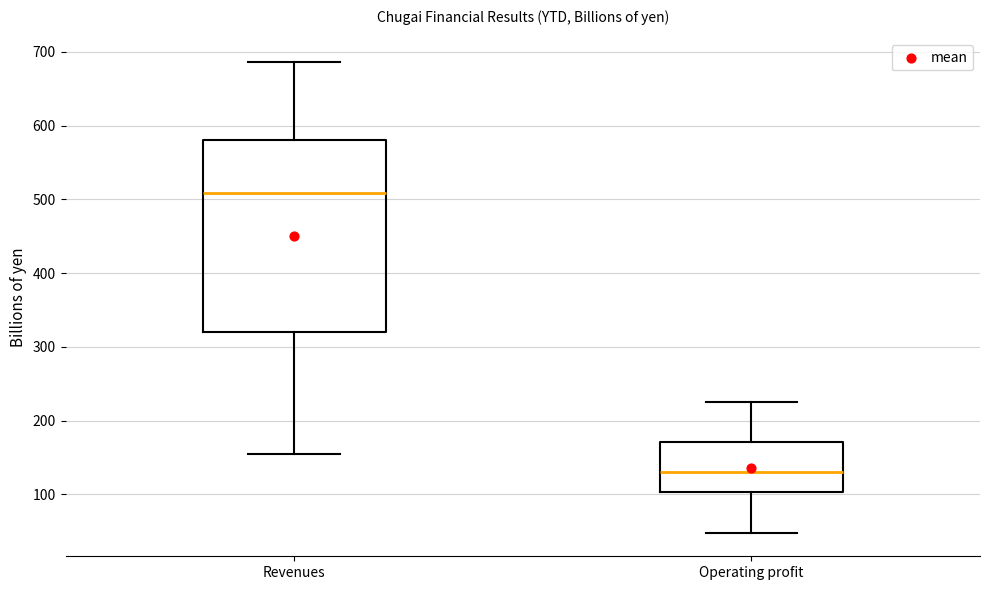

Reading left to right, transcribe this box plot: for each box, give where its median line is, the range the box spans, and where its two whiskers end, as read against the y-axis. The values are not printed on the chart, so give them approximately, as read against the axis.

Revenues: median 510, box 320 to 580, whiskers 150 to 690
Operating profit: median 130, box 100 to 170, whiskers 50 to 220